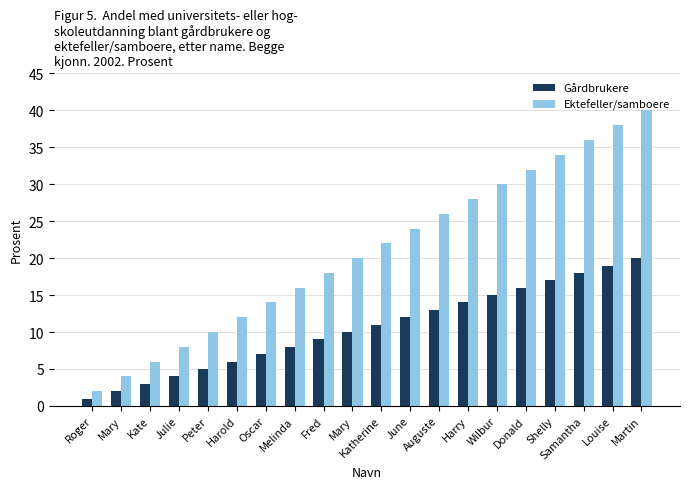

What is the difference between the highest and lowest values at Louise?

19